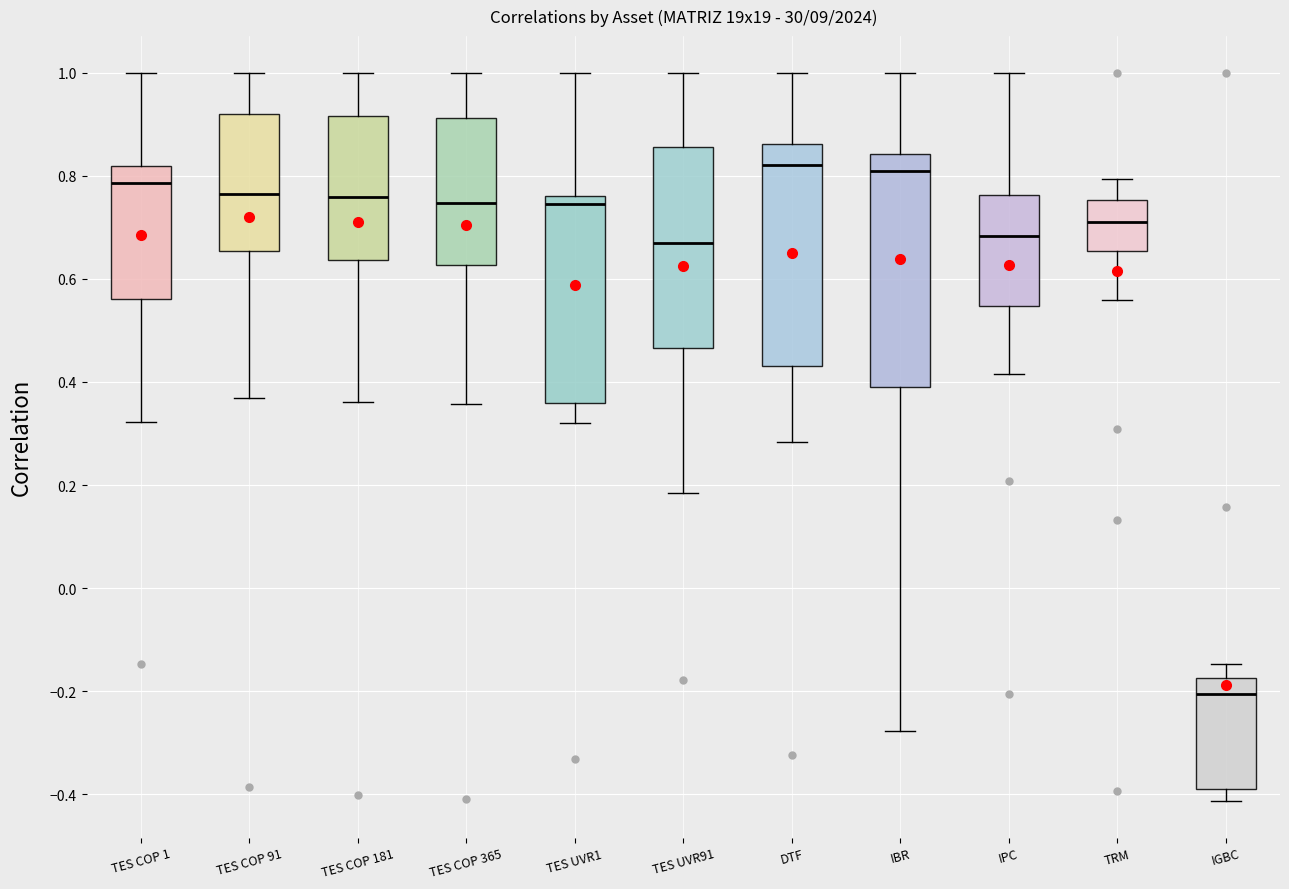

Where does the median line of the box for TES COP 365 sit on the y-axis? The values are not printed on the chart, so give them approximately, as read against the axis.

0.74